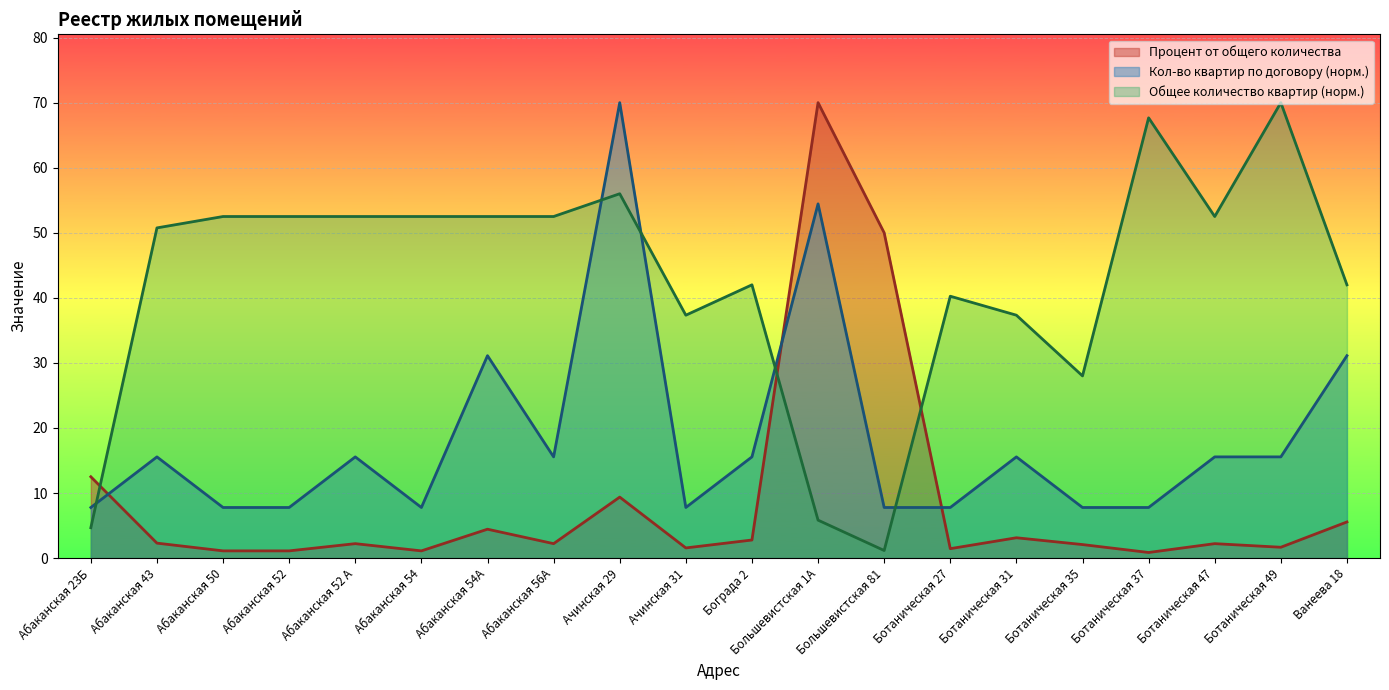

Which series has the largest total across all categories?

Общее количество квартир (норм.)